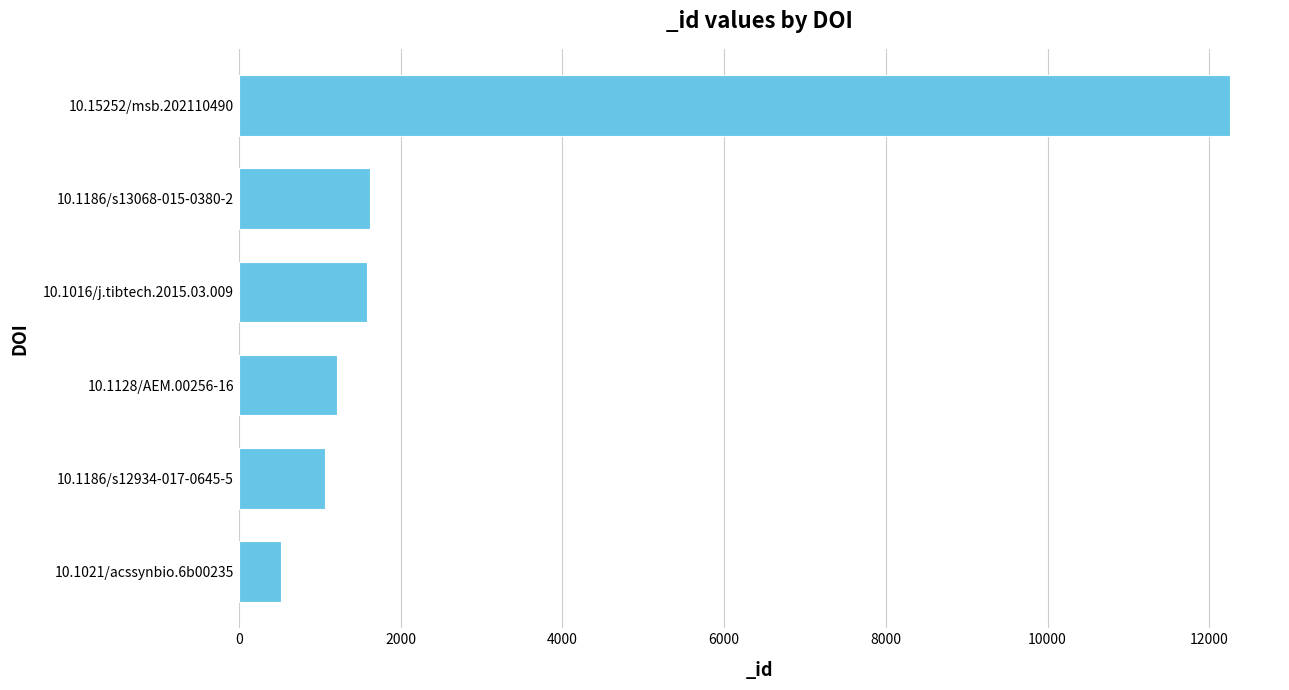

What is the sum of the values at 10.1186/s12934-017-0645-5 and 10.1021/acssynbio.6b00235?

1581